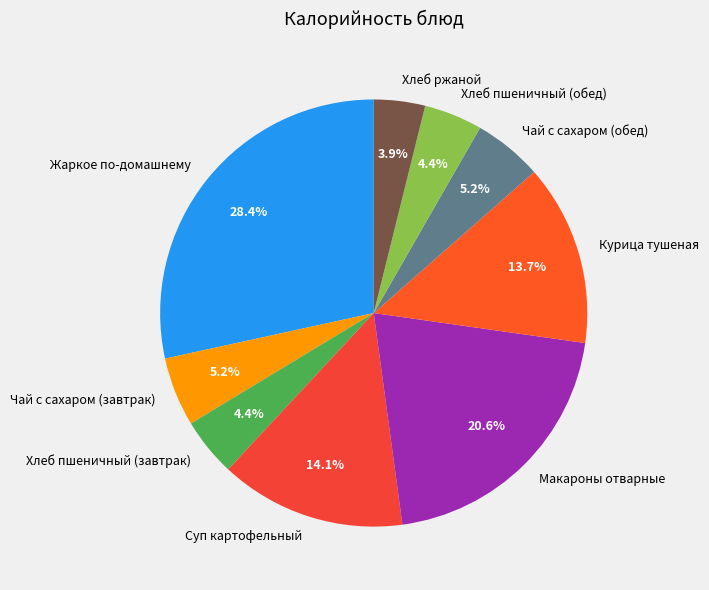

To the nearest percent, what is the difference between the Курица тушеная and Хлеб пшеничный (завтрак) slice percentages?

9%